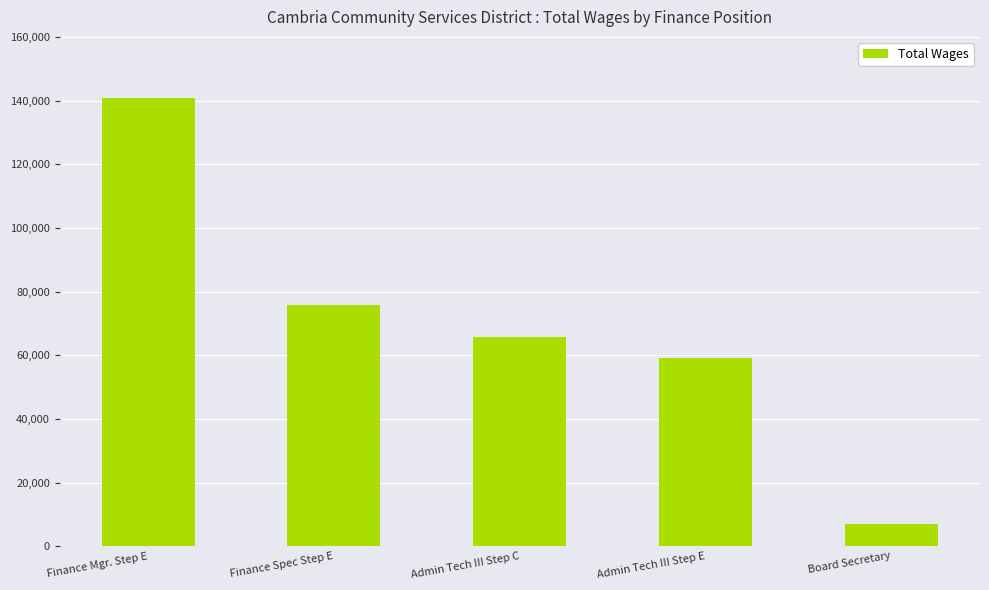

The value at Admin Tech III Step E is 92927. True or false?

False